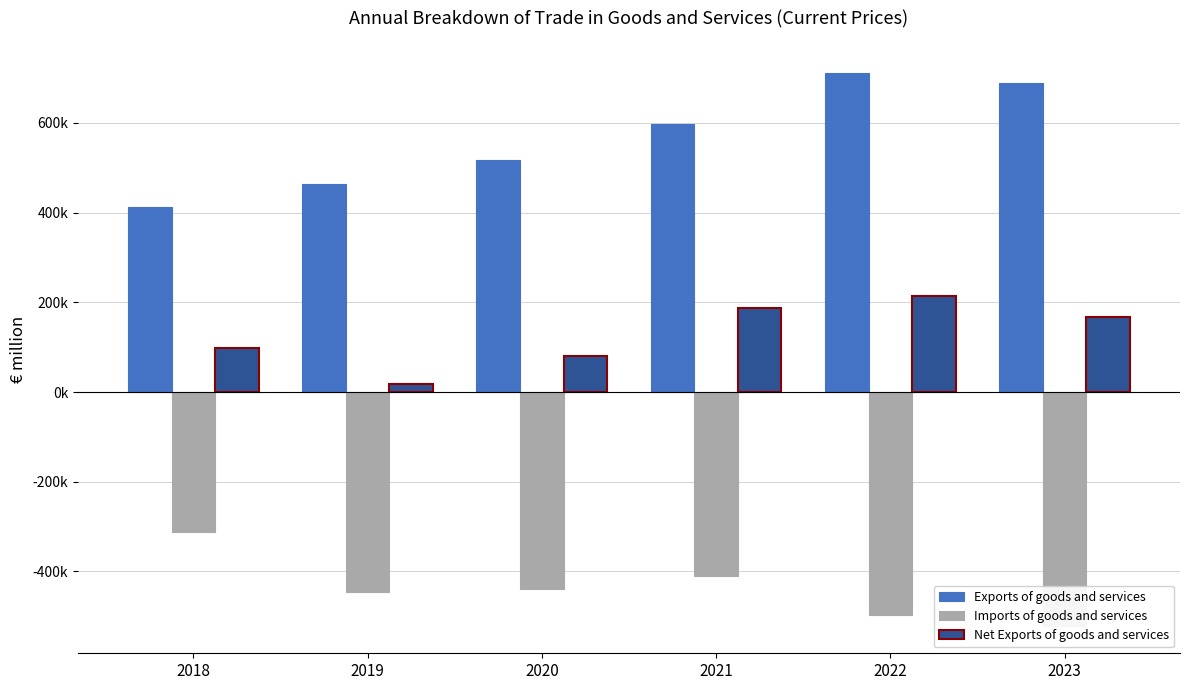

What is the difference between the Net Exports of goods and services values at 2019 and 2018?

81364.1